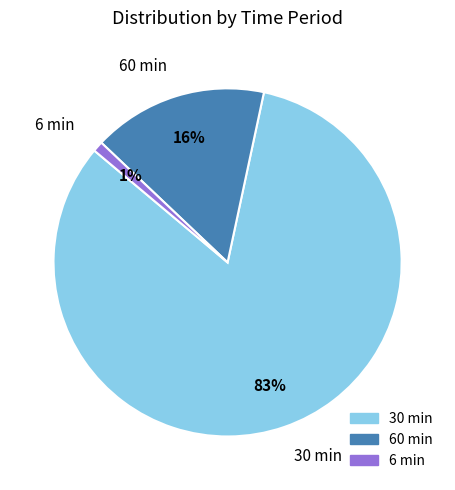

Does any single category account for the majority?

Yes